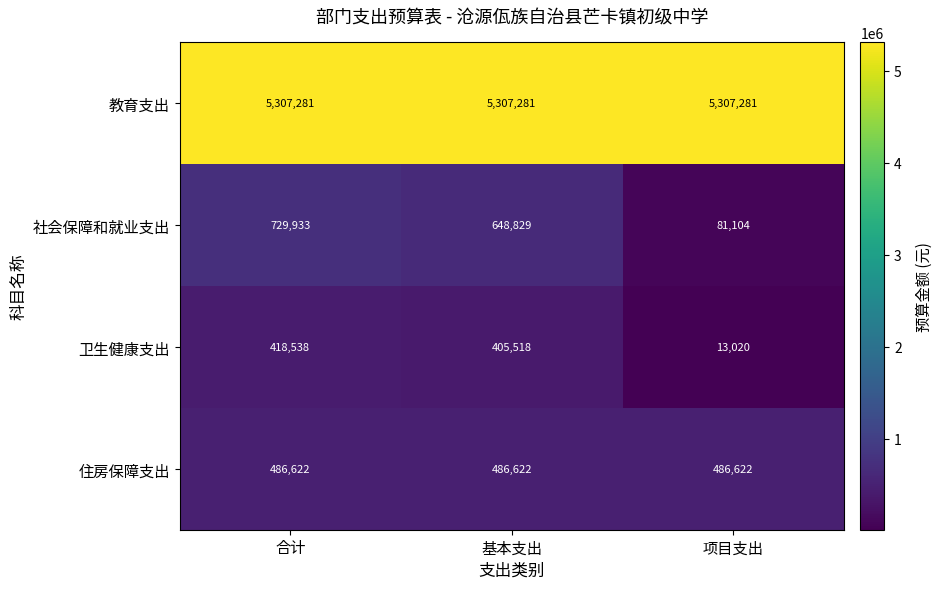

What is the sum of all 教育支出 values?

15921843